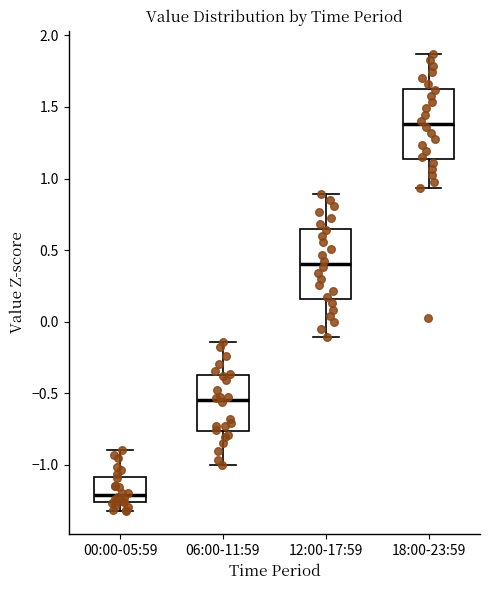

Where is the upper edge of the box for 18:00-23:59 on the y-axis? The values are not printed on the chart, so give them approximately, as read against the axis.

1.65